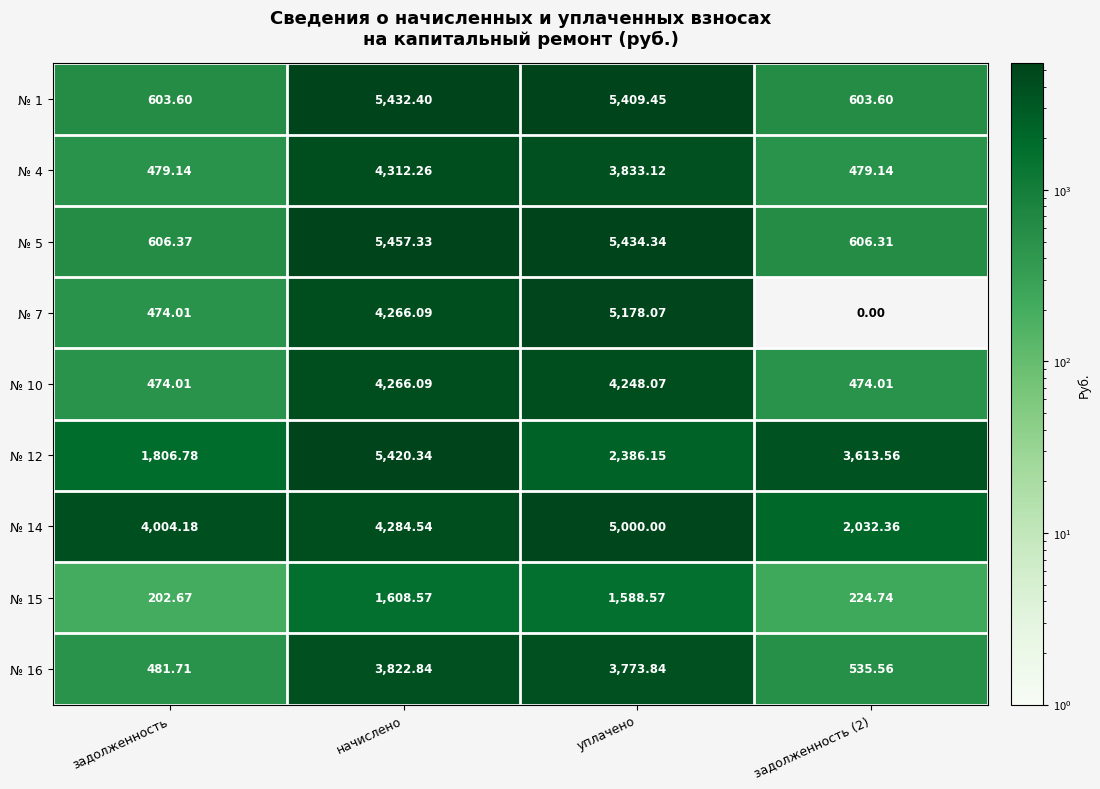

Which category has the lowest value in the № 12 series?

задолженность